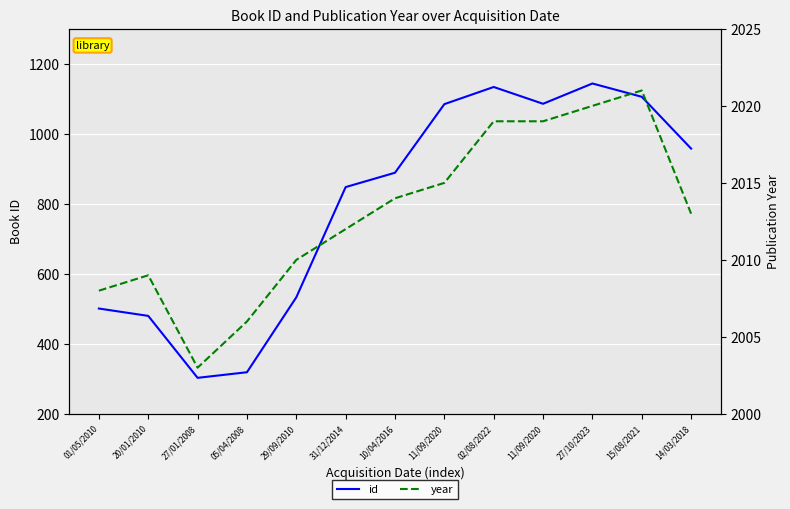

At which category is the sum across all series the highest?

27/10/2023